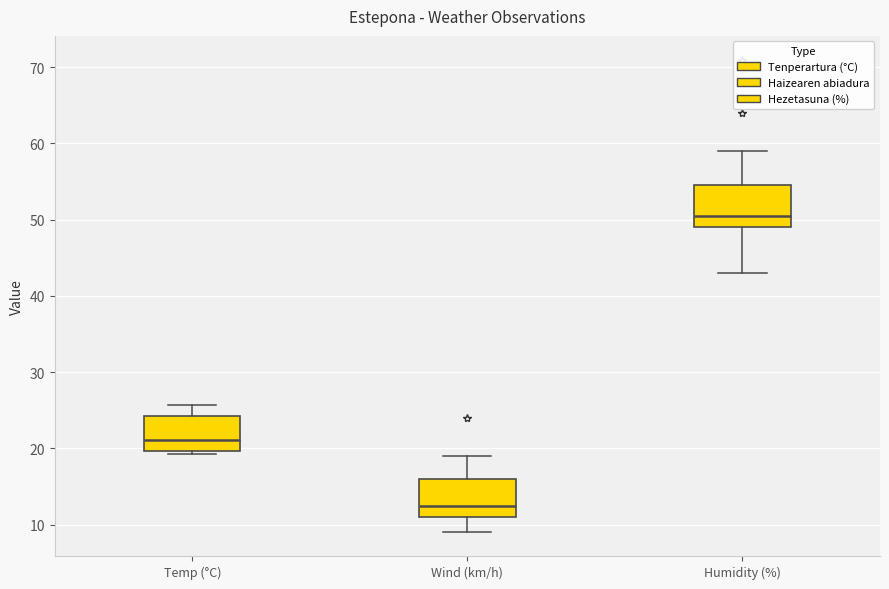

Which box's median line is the highest?

Humidity (%)